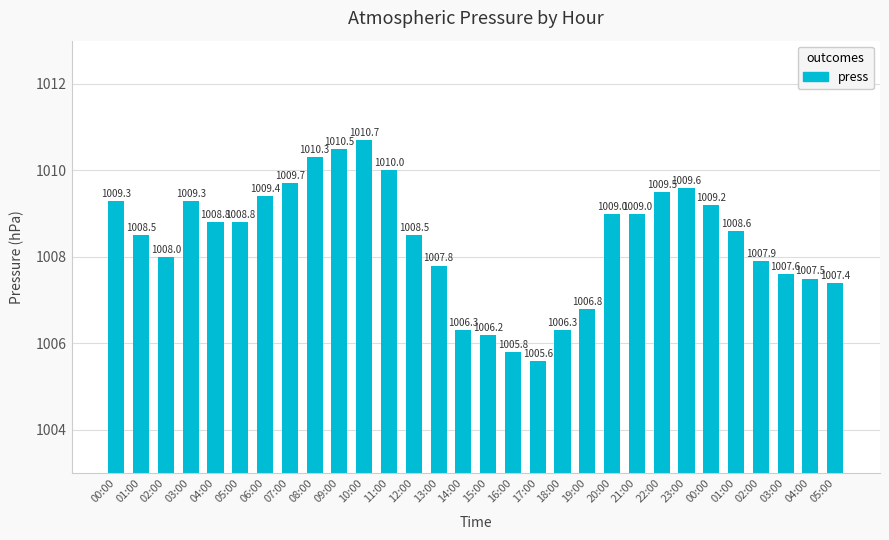

Reading left to right, transcribe all the data shown in this chart.

00:00=1009.3	01:00=1008.5	02:00=1008.0	03:00=1009.3	04:00=1008.8	05:00=1008.8	06:00=1009.4	07:00=1009.7	08:00=1010.3	09:00=1010.5	10:00=1010.7	11:00=1010.0	12:00=1008.5	13:00=1007.8	14:00=1006.3	15:00=1006.2	16:00=1005.8	17:00=1005.6	18:00=1006.3	19:00=1006.8	20:00=1009.0	21:00=1009.0	22:00=1009.5	23:00=1009.6	00:00=1009.2	01:00=1008.6	02:00=1007.9	03:00=1007.6	04:00=1007.5	05:00=1007.4